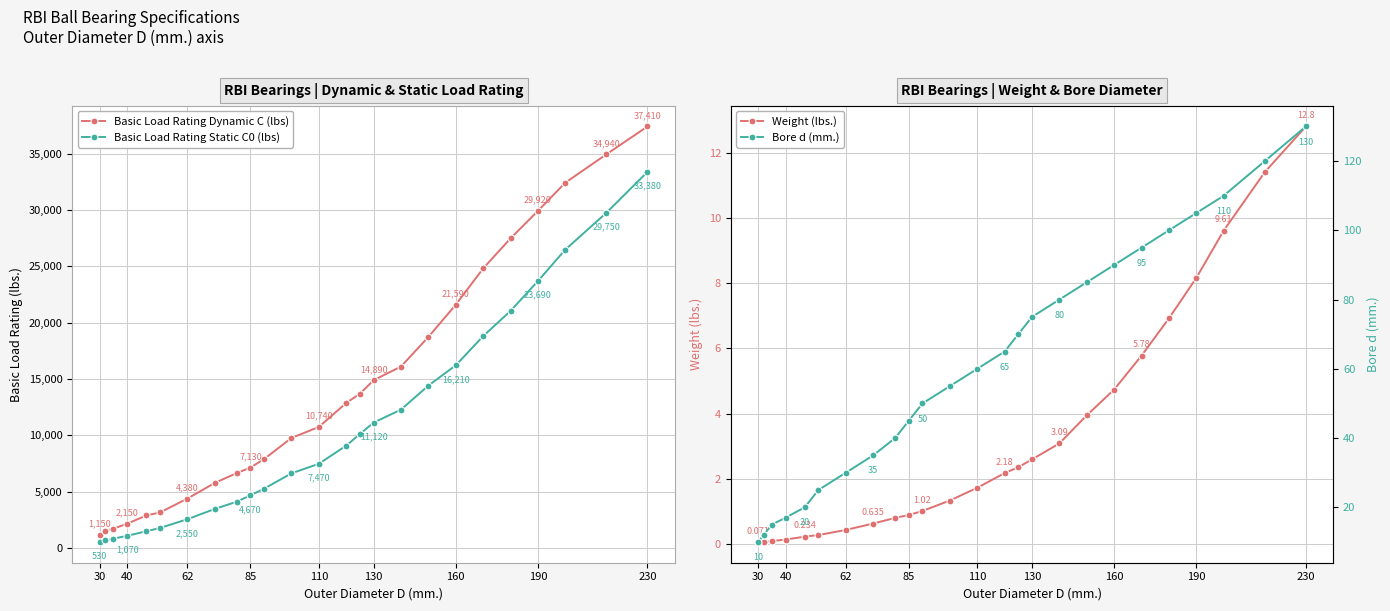

What is the highest value of the Basic Load Rating Dynamic C (lbs) series?

37410